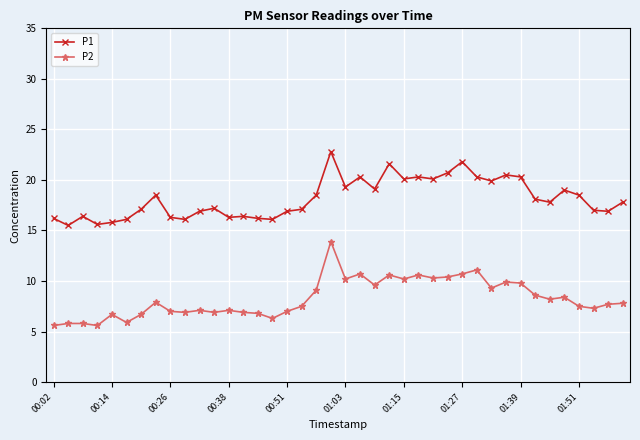

What is the sum of all P1 values?

727.4